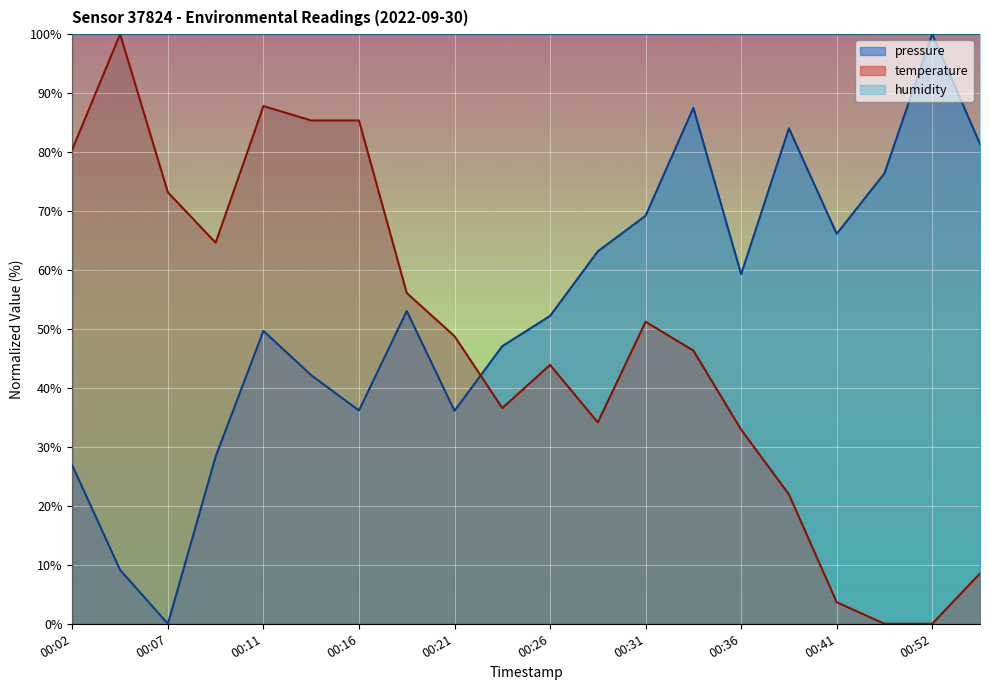

What is the difference between the highest and lowest values at 00:28?

29.0